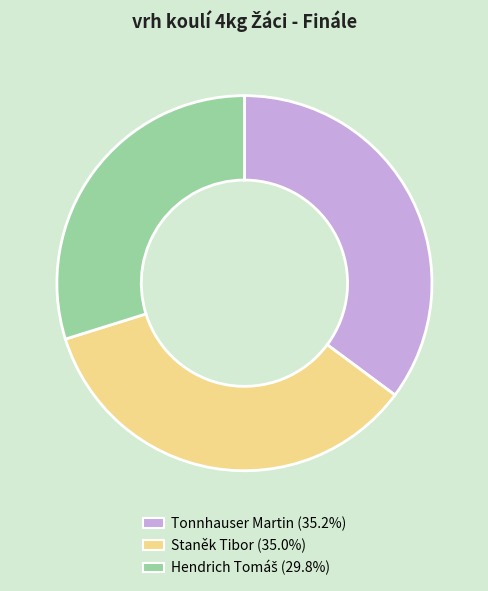

Is Tonnhauser Martin (35.2%) the majority of the pie?

No